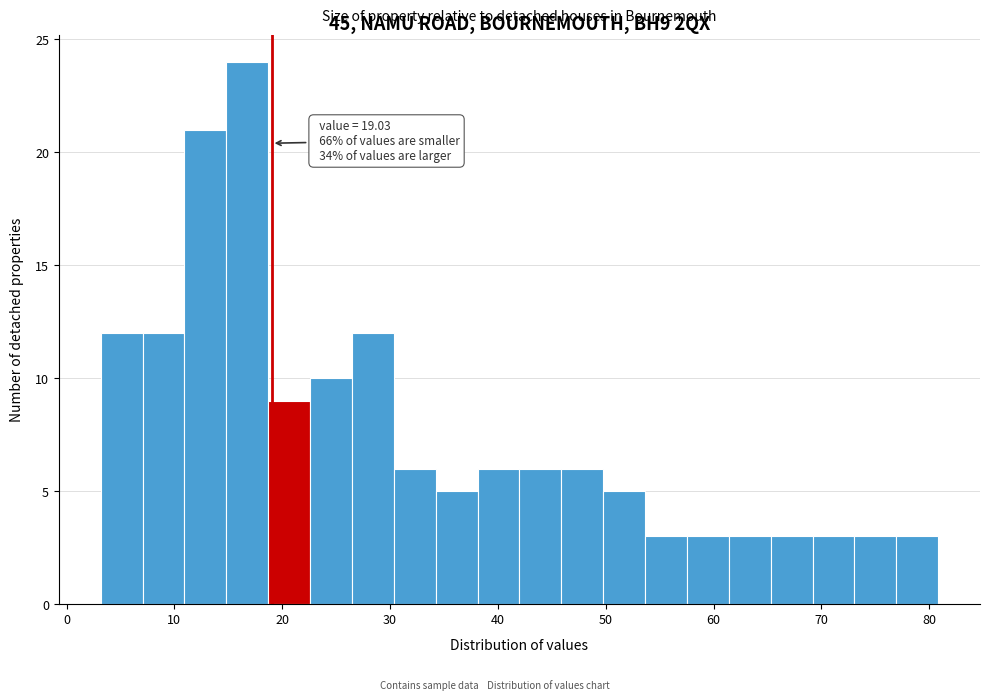

Around what value on the x-axis is the tallest bar? Give the approximate position of its centre, as read against the axis.

17